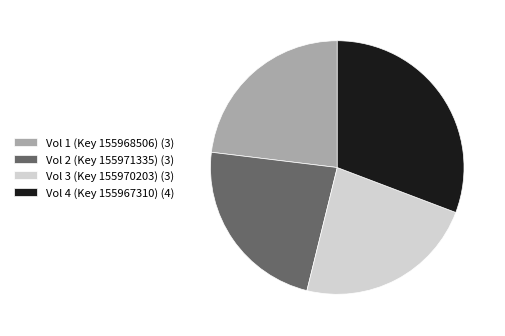

Do Vol 4 (Key 155967310) (4) and Vol 3 (Key 155970203) (3) together represent more than half of the pie?

Yes